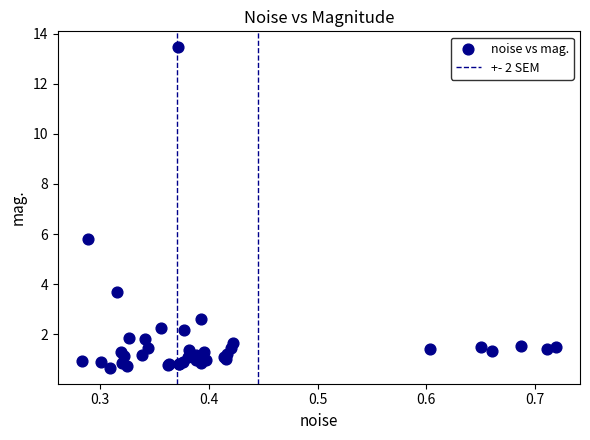

What Y value in the scatter plot is closest to 7?

5.8